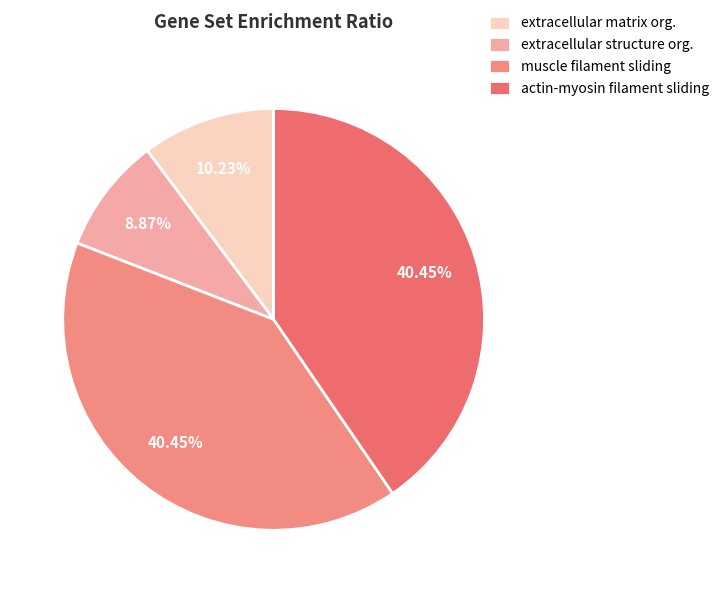

Count the number of slices in the pie.

4